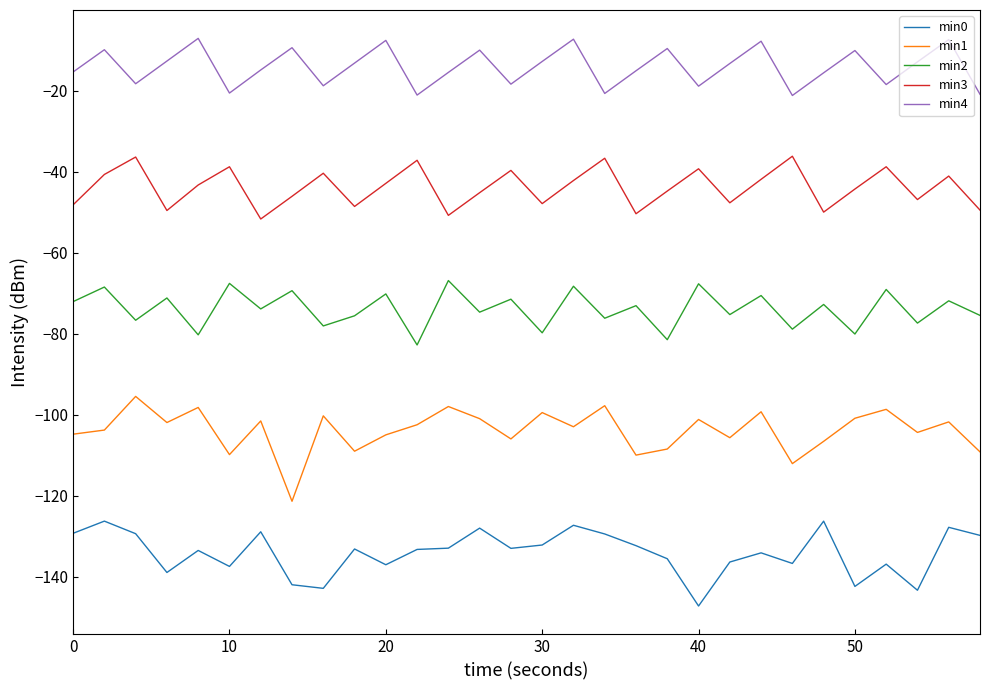

List the series in order of their peak value, lowest first.

min0, min1, min2, min3, min4